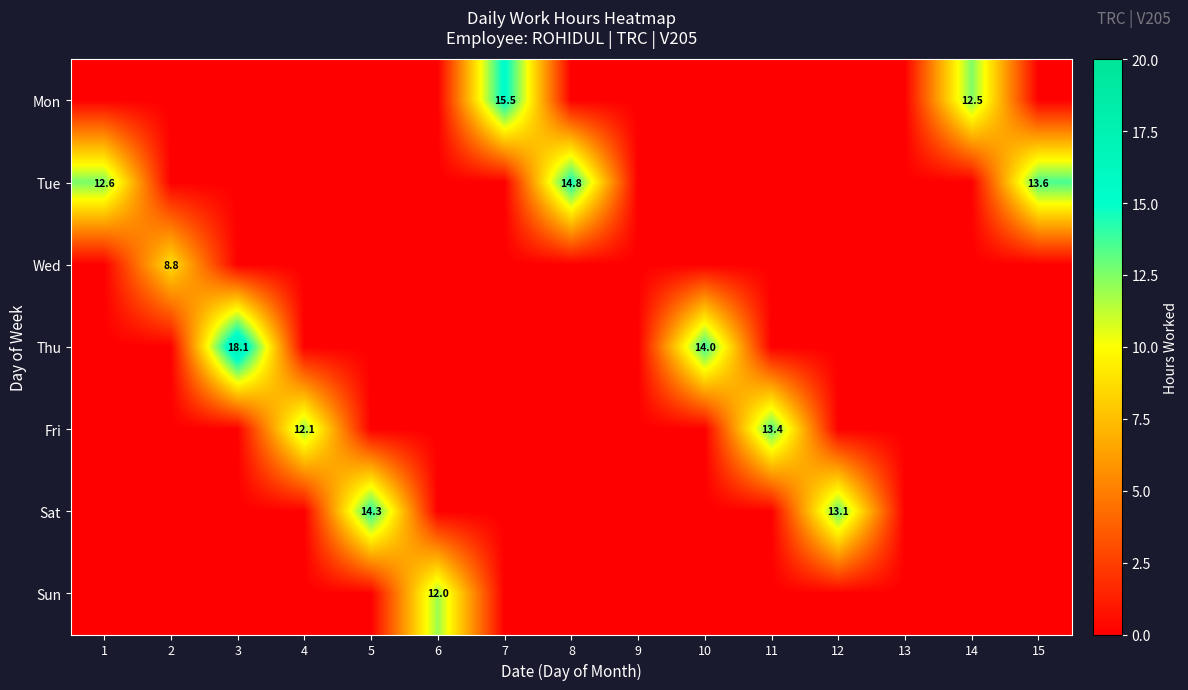

What is the maximum value shown in the chart?

18.1